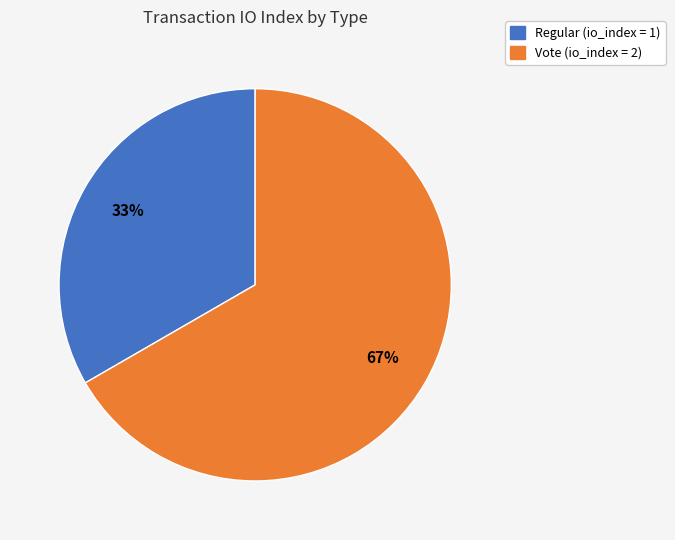

To the nearest percent, what is the average slice percentage?

50%